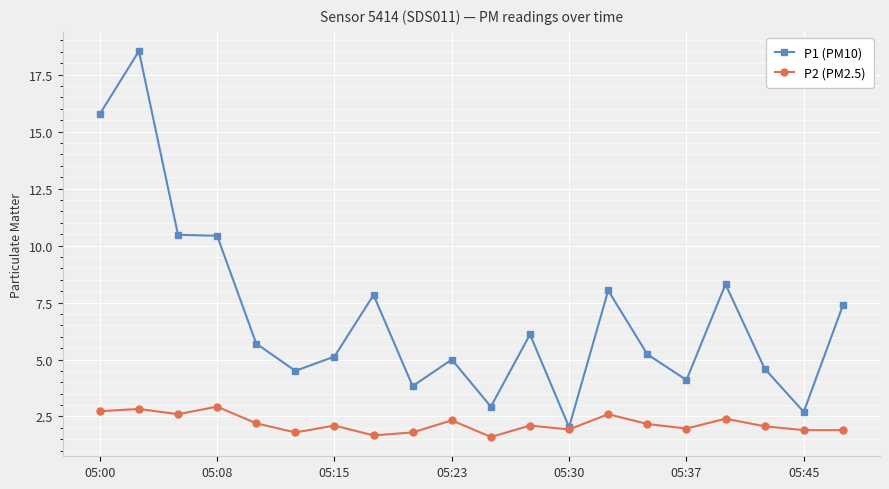

Which series has the widest spread of values?

P1 (PM10)